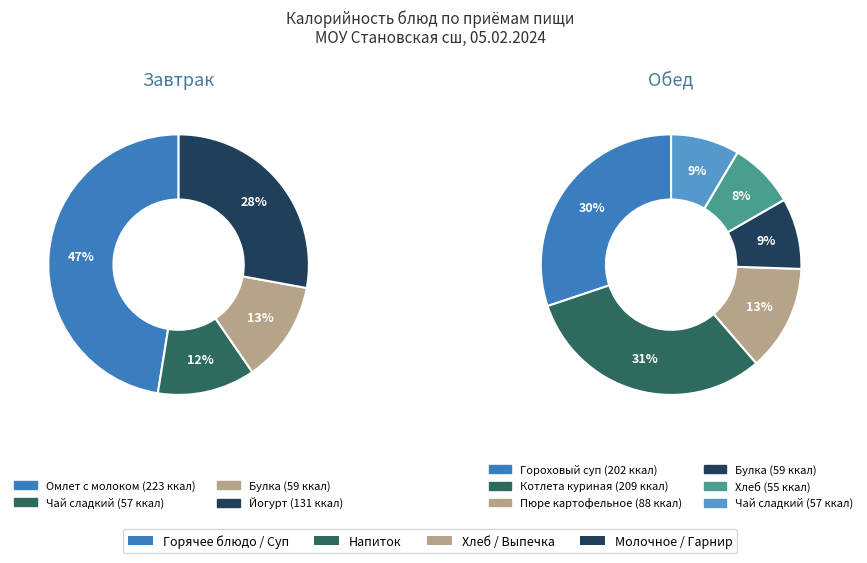

Rank the categories by value from highest to lowest.

Омлет с молоком, Котлета куриная, Гороховый суп с мясом птицы, Йогурт, Пюре картофельное, Булка (завтрак), Булка (обед), Чай сладкий (завтрак), Чай сладкий (обед), Хлеб